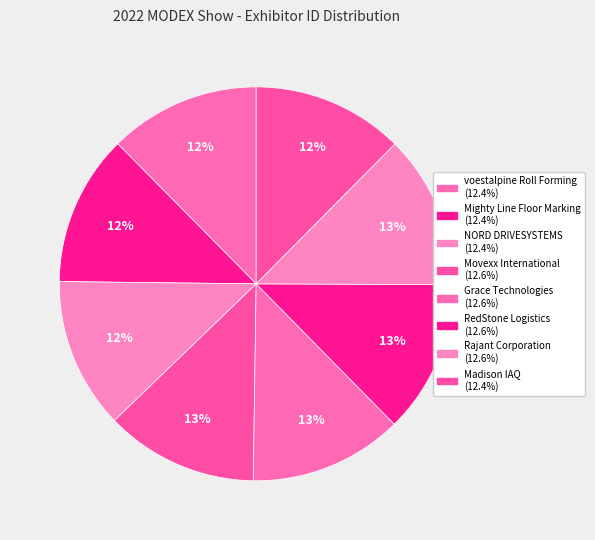

The Mighty Line Floor Marking slice represents 12% of the pie. True or false?

True